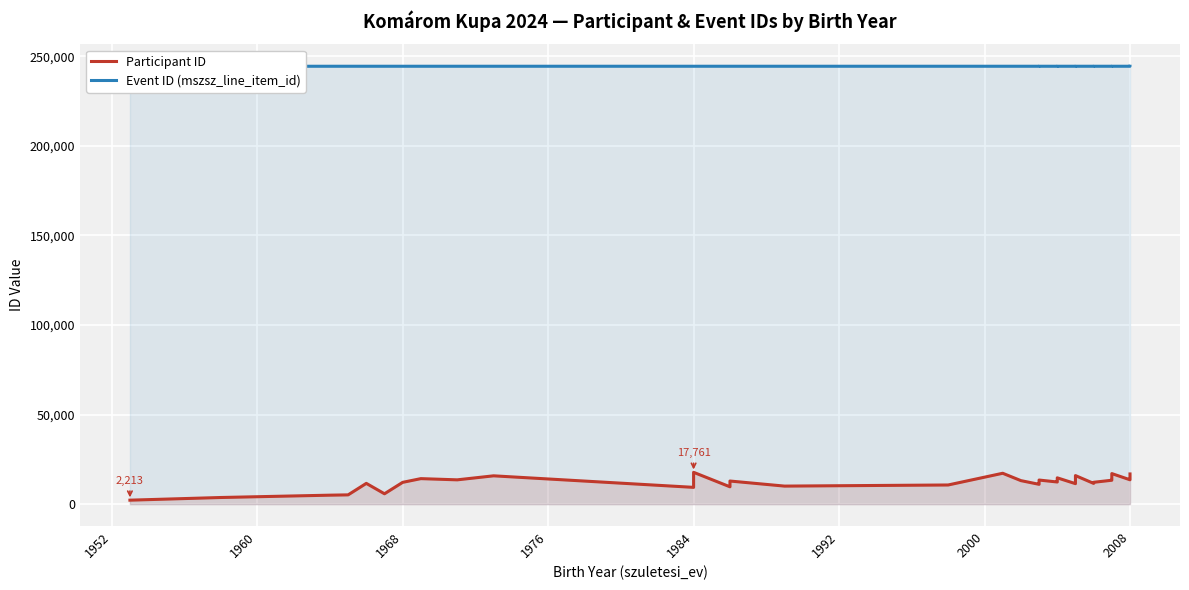

What is the sum of all Participant ID values?

483439